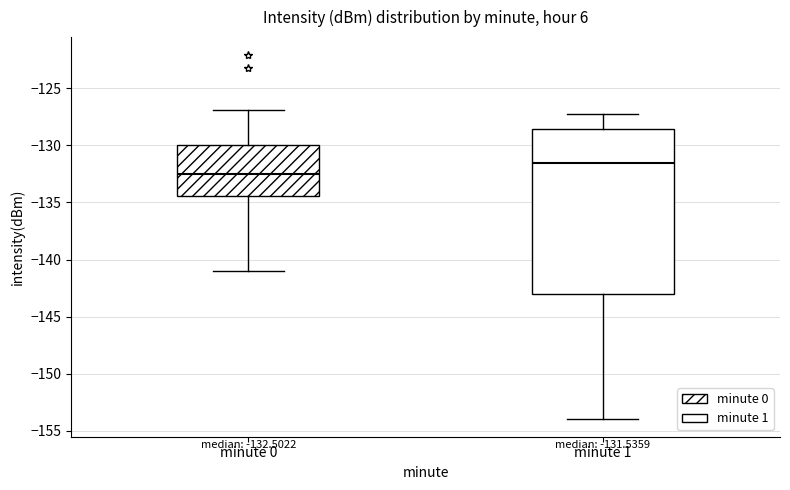

Which box's median line is the highest?

minute 1